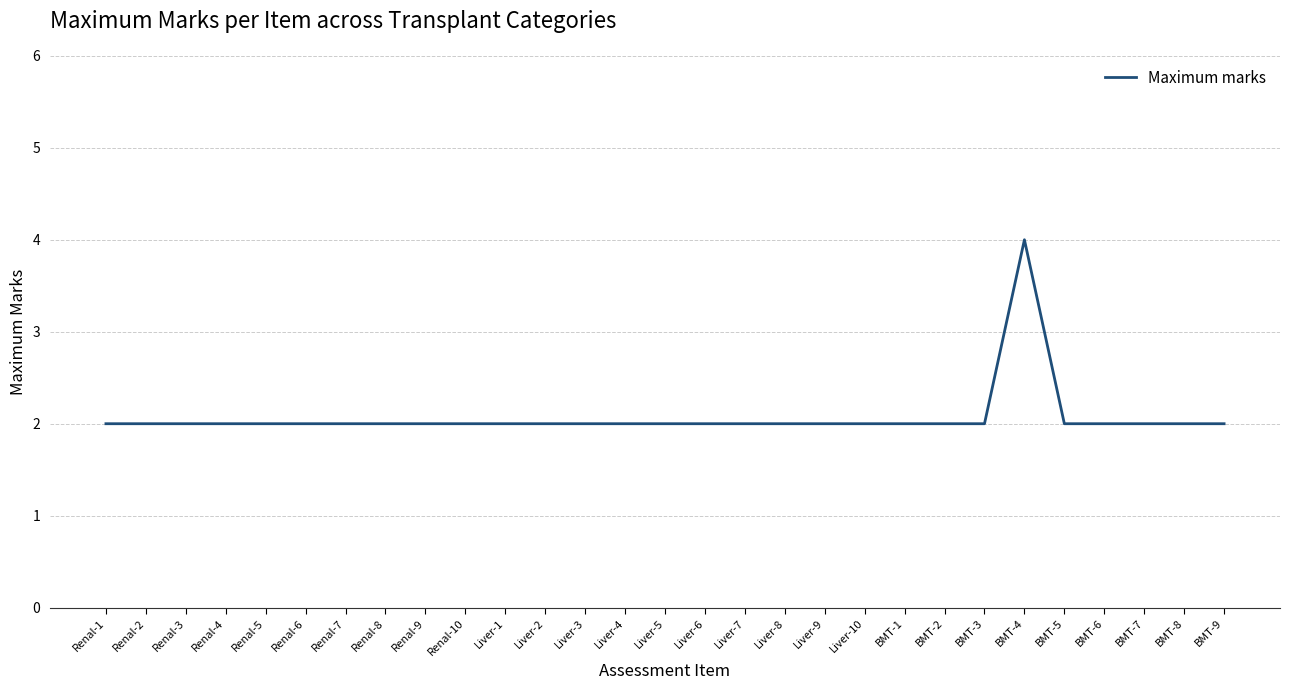

What position from the left is Liver-8?

18